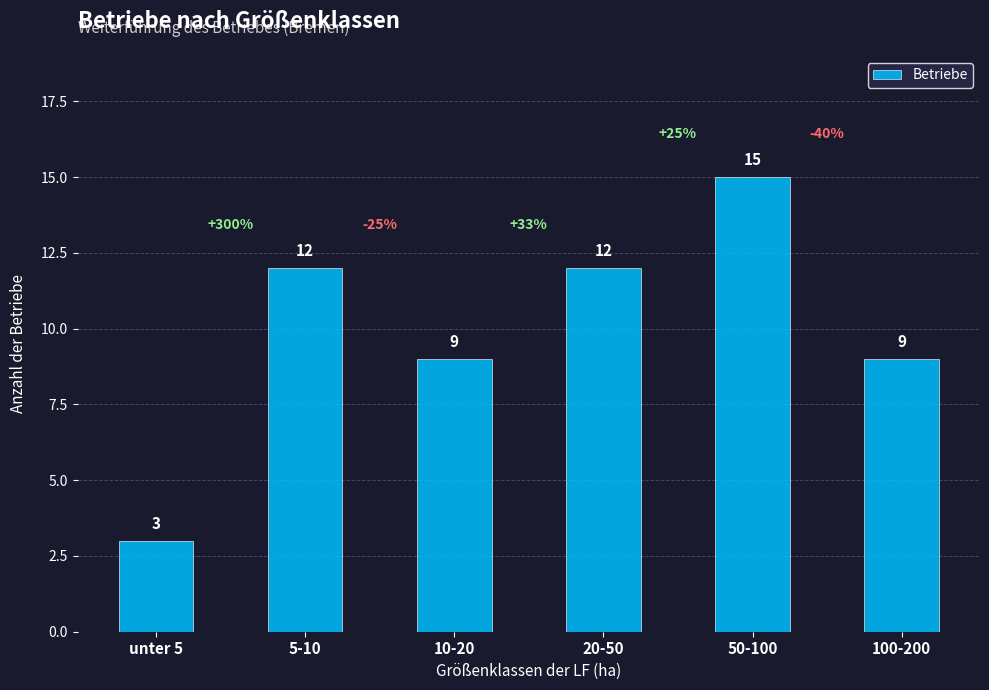

What is the smallest value displayed?

3